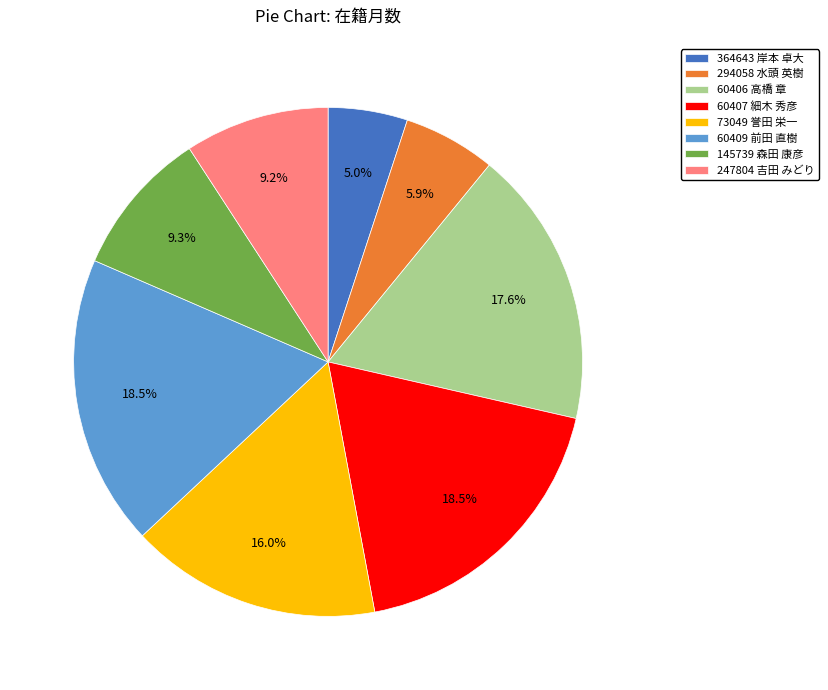

How many slices are in this pie chart?

8